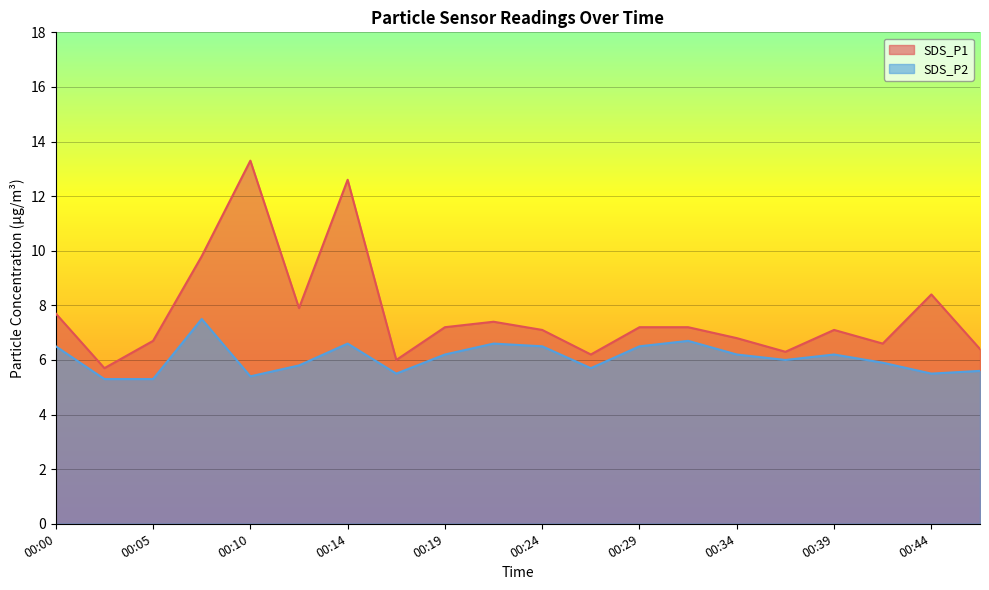

Reading right to left, extract all data points from this chart.

SDS_P1: 00:47=6.4	00:44=8.4	00:42=6.6	00:39=7.1	00:37=6.3	00:34=6.8	00:32=7.2	00:29=7.2	00:27=6.2	00:24=7.1	00:22=7.4	00:19=7.2	00:17=6.0	00:14=12.6	00:12=7.9	00:10=13.3	00:07=9.8	00:05=6.7	00:02=5.7	00:00=7.7
SDS_P2: 00:47=5.6	00:44=5.5	00:42=5.9	00:39=6.2	00:37=6.0	00:34=6.2	00:32=6.7	00:29=6.5	00:27=5.7	00:24=6.5	00:22=6.6	00:19=6.2	00:17=5.5	00:14=6.6	00:12=5.8	00:10=5.4	00:07=7.5	00:05=5.3	00:02=5.3	00:00=6.5